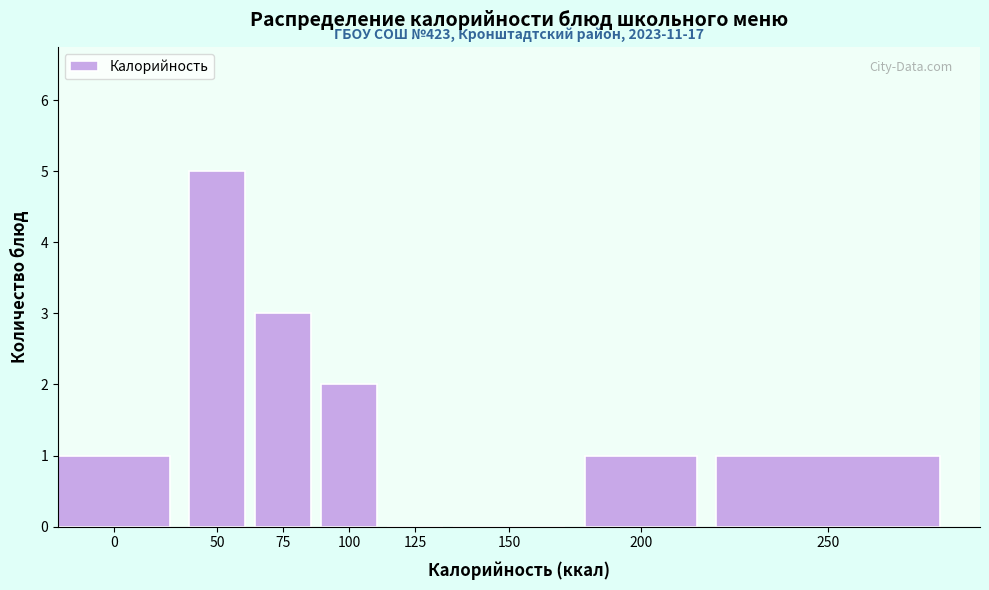

Reading right to left, transcribe all the data shown in this chart.

250=1	200=1	150=0	125=0	100=2	75=3	50=5	0=1